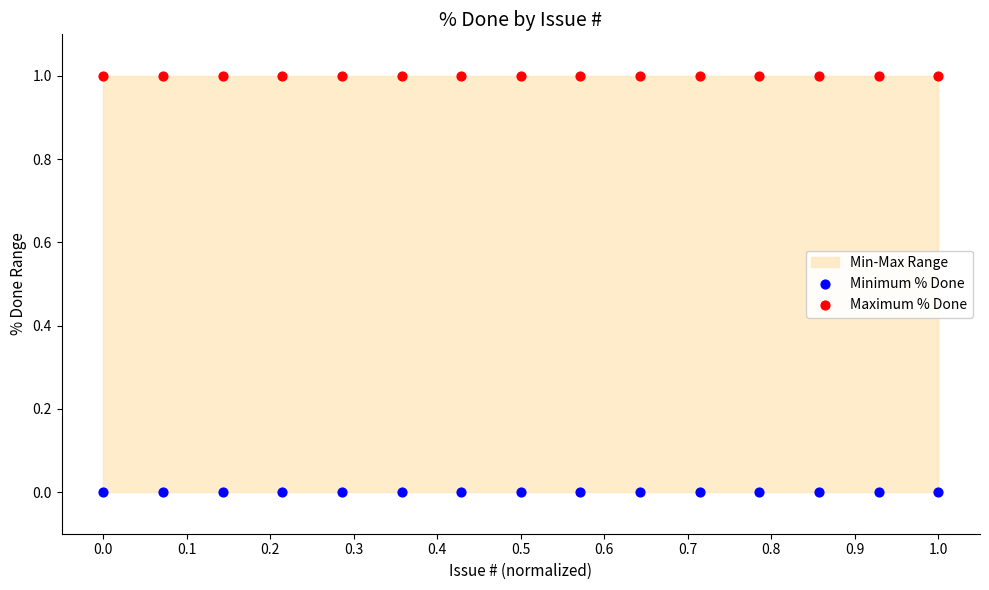

Which series contains the highest Y value?

Maximum % Done